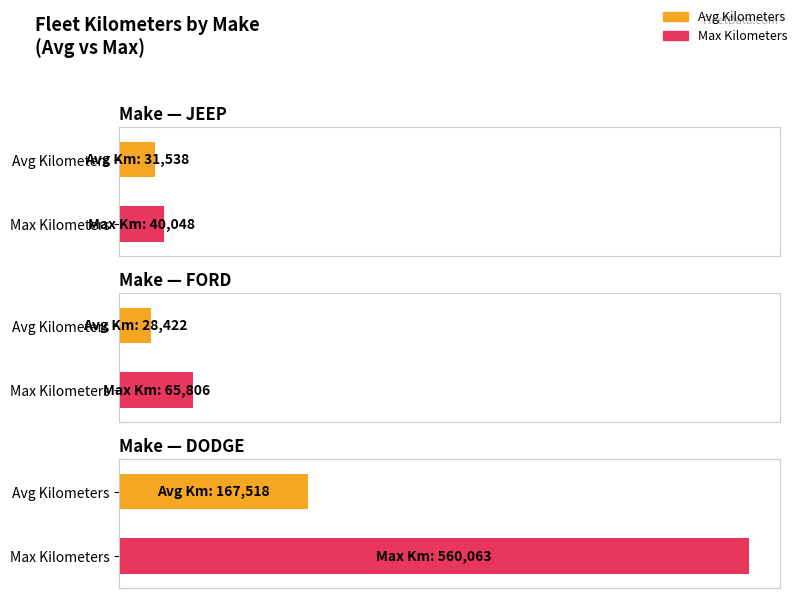

Which series has the largest range (max minus min)?

Max Kilometers